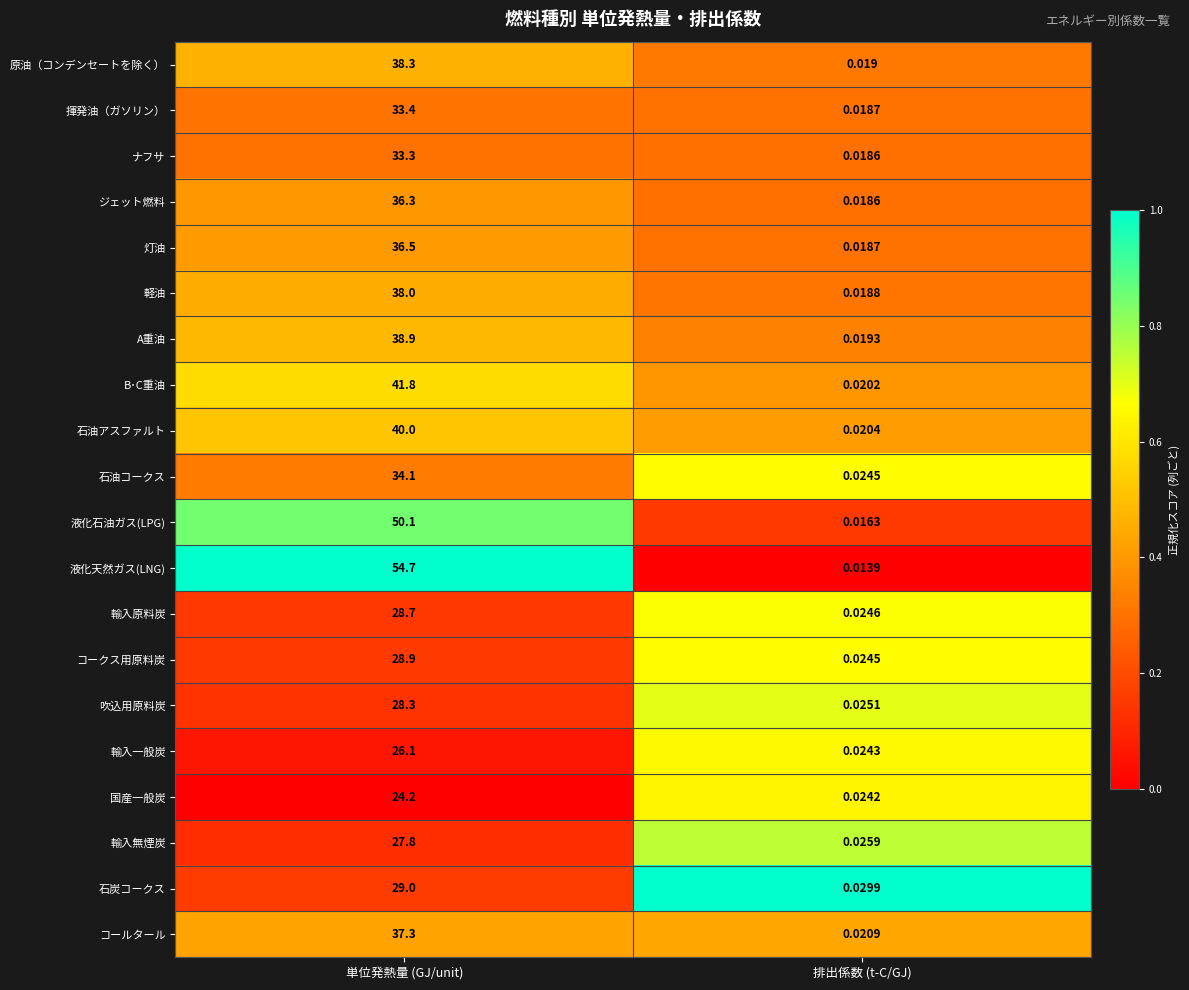

Count the number of categories in the chart.

2